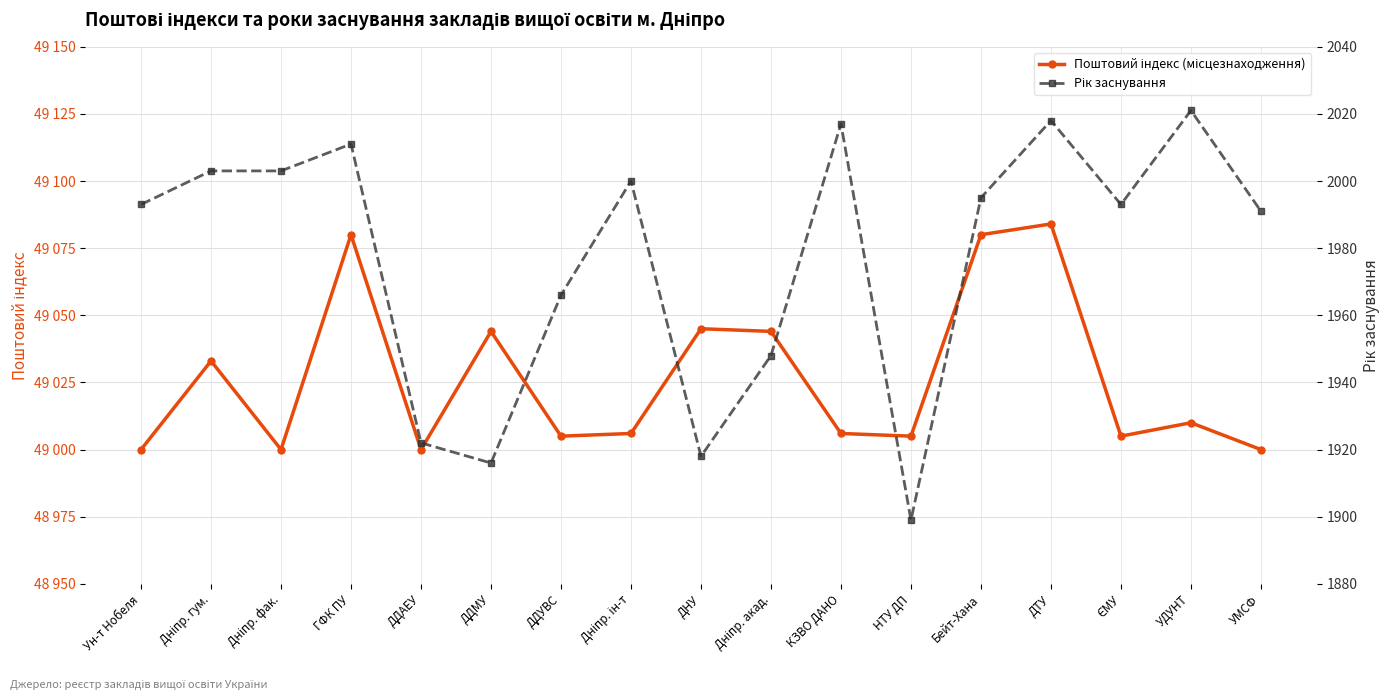

How many interior local peaks does the Рік заснування series have?

5